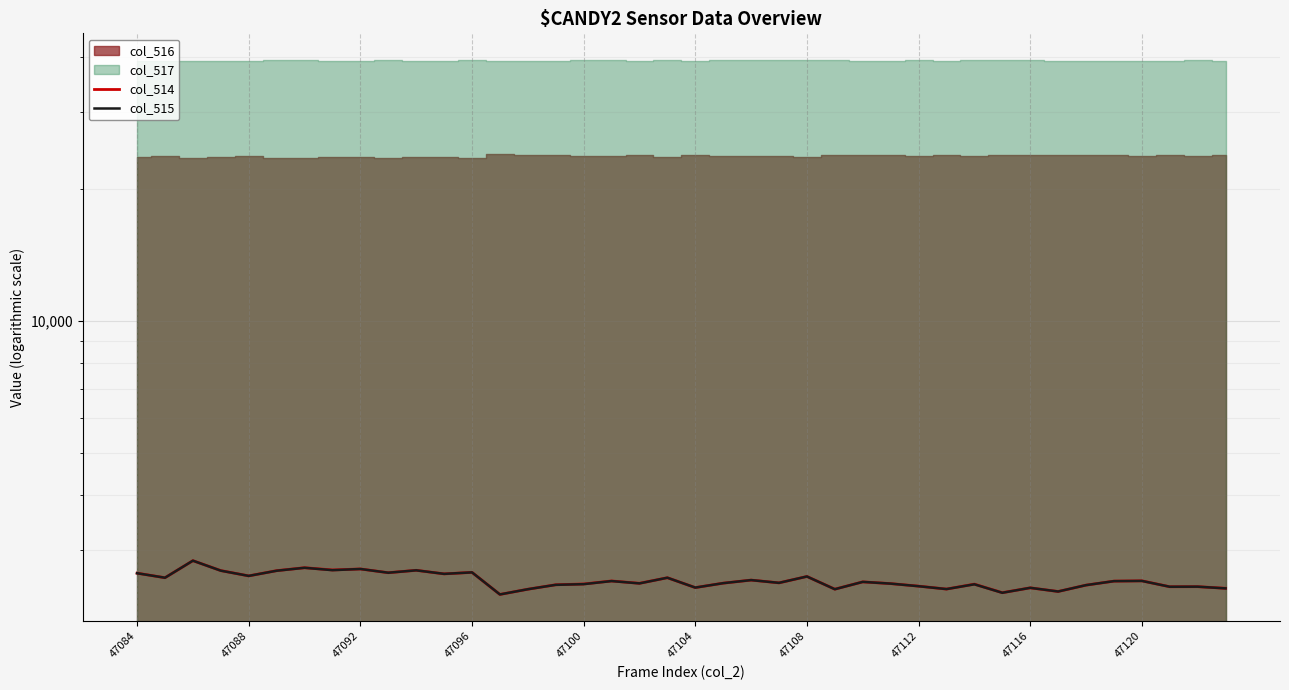

True or false: col_515 and col_514 cross at least once.

False